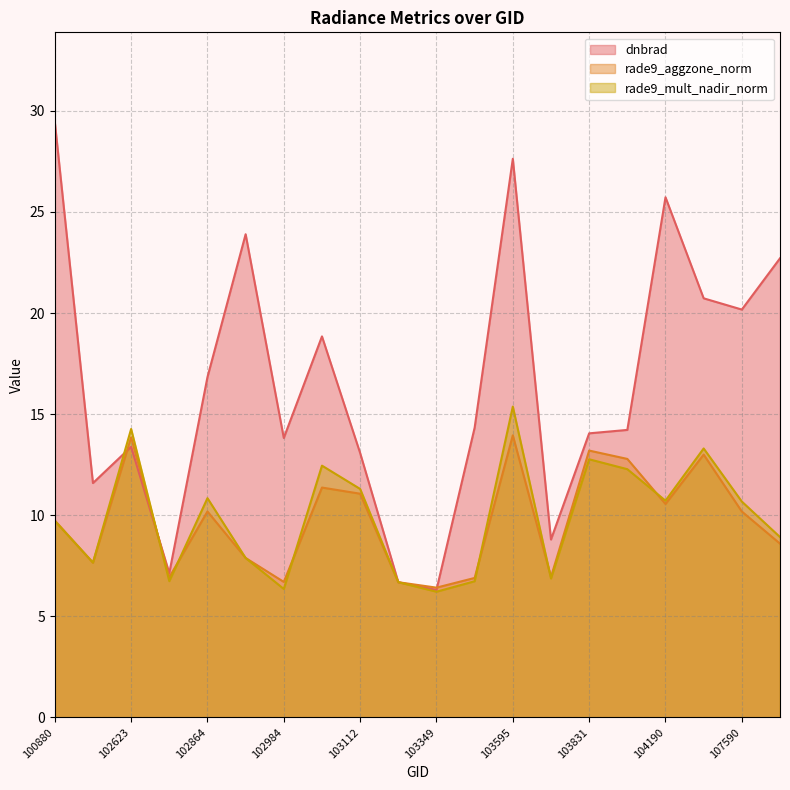

Count the number of categories in the chart.

20